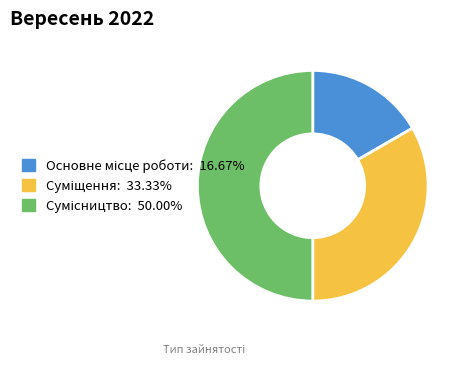

True or false: Основне місце роботи accounts for 25% of the total.

False